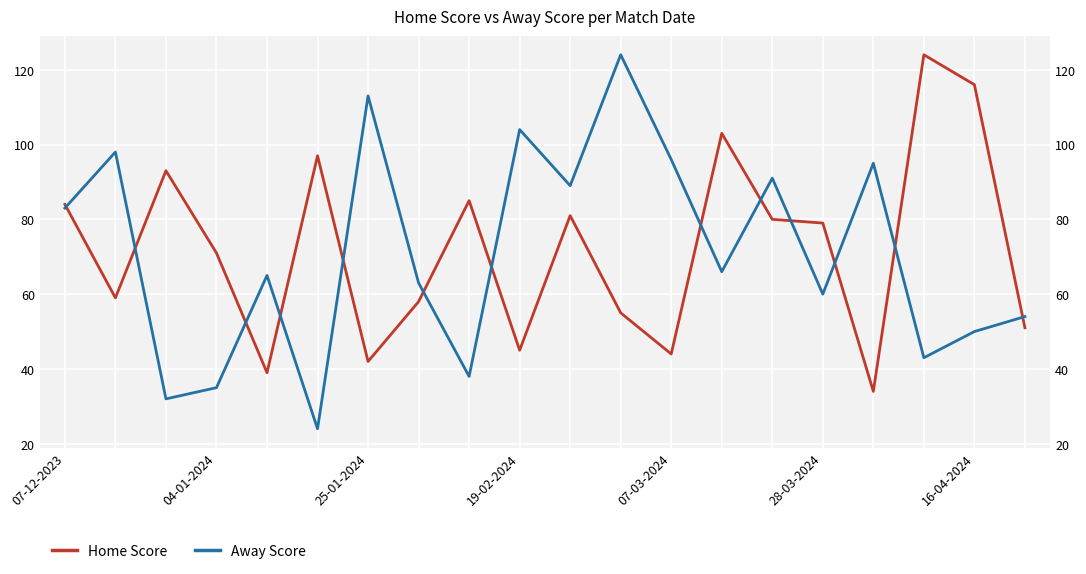

Between 07-12-2023 and 16-04-2024, which series saw the biggest shift?

Home Score